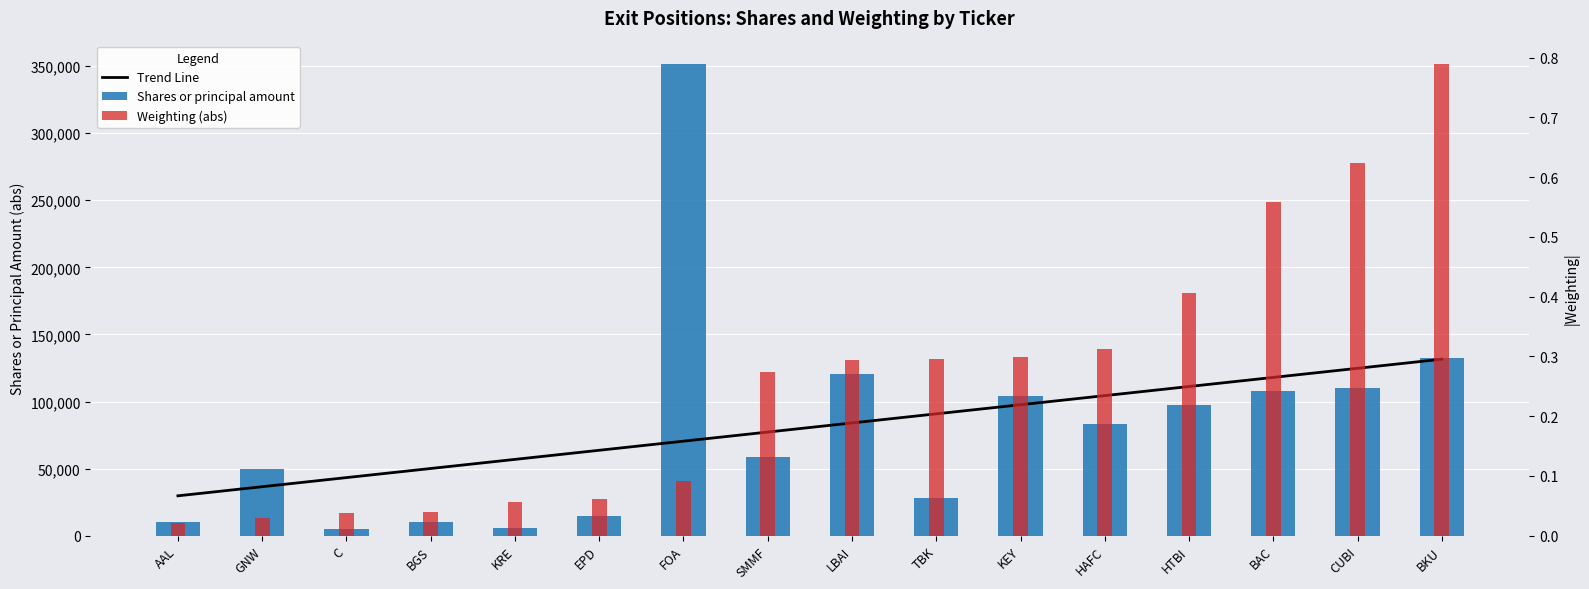

Which label corresponds to the smallest value in the chart?

AAL